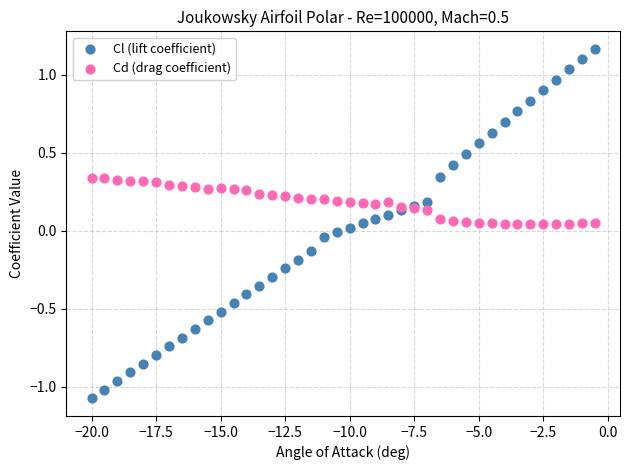

Which series has the largest Y range (max minus min)?

Cl (lift coefficient)